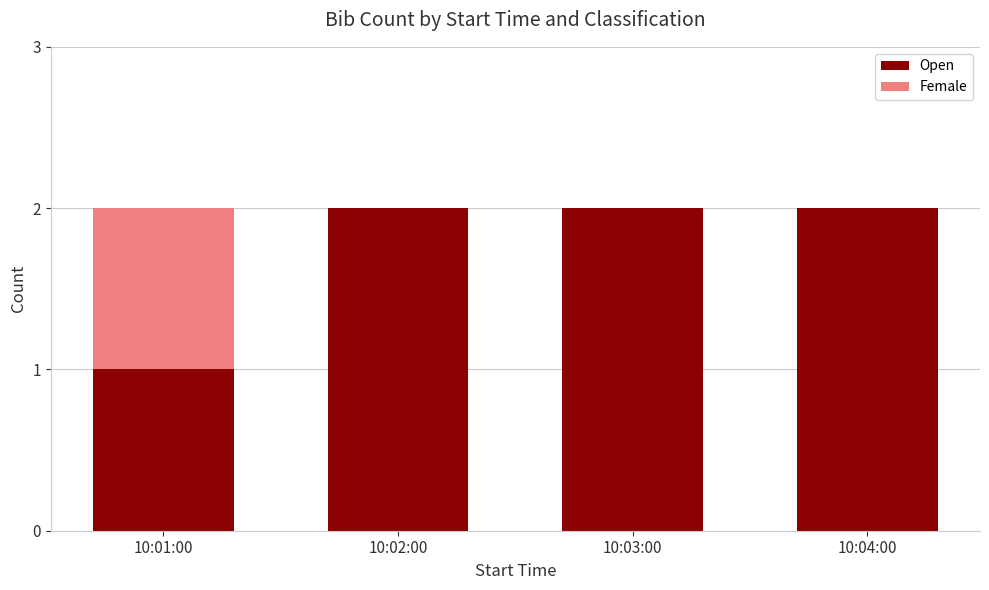

The Open series shows 1 at 10:03:00. True or false?

False